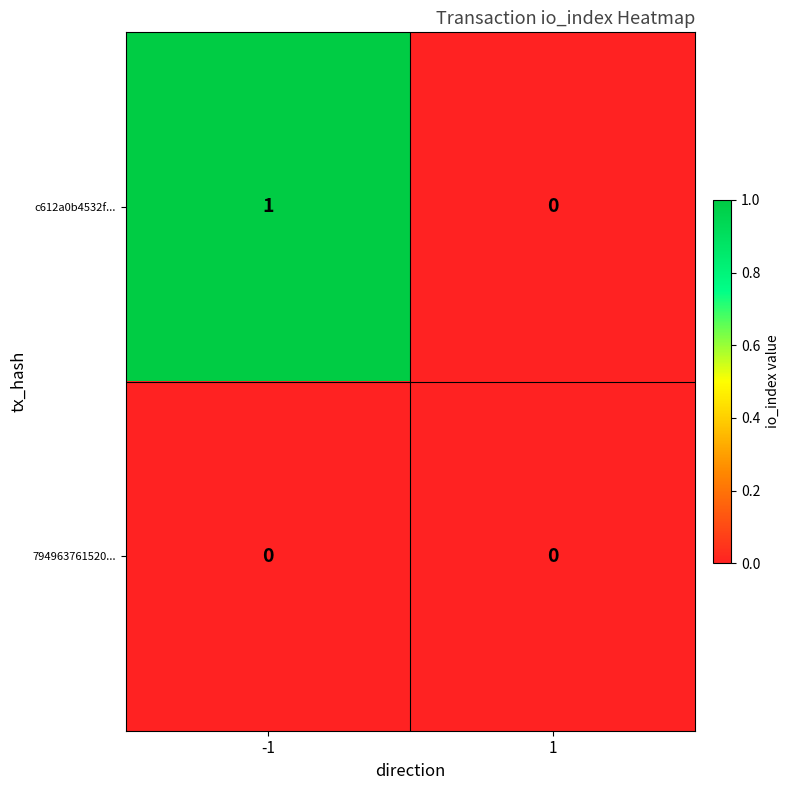

Which series changed the most between -1 and 1?

c612a0b4532f...